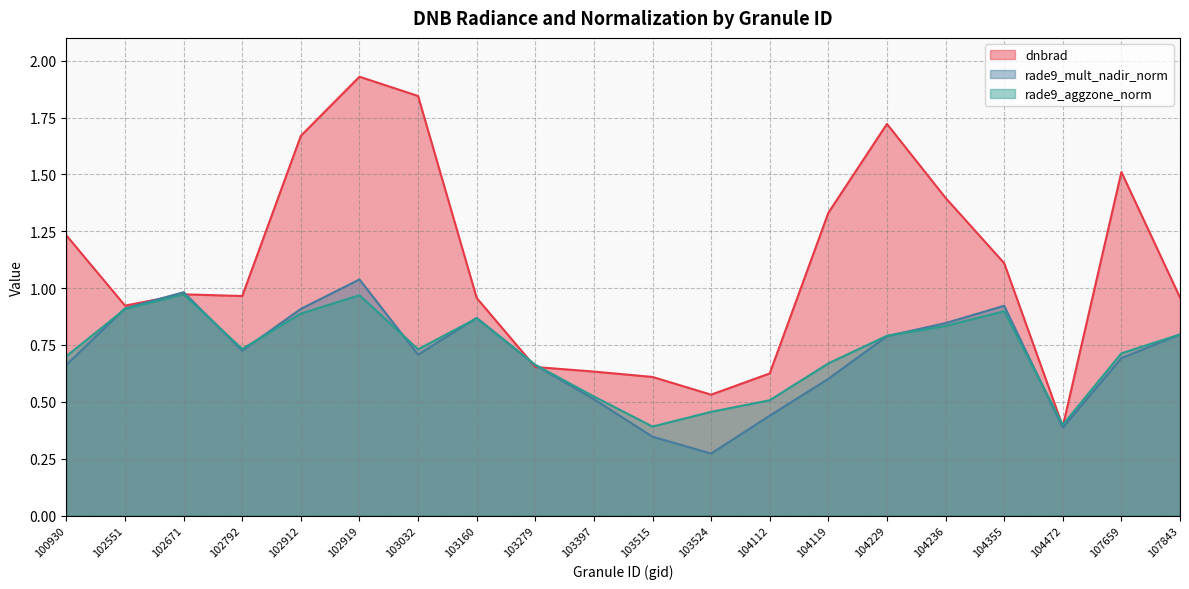

What is the greatest value displayed?

1.9